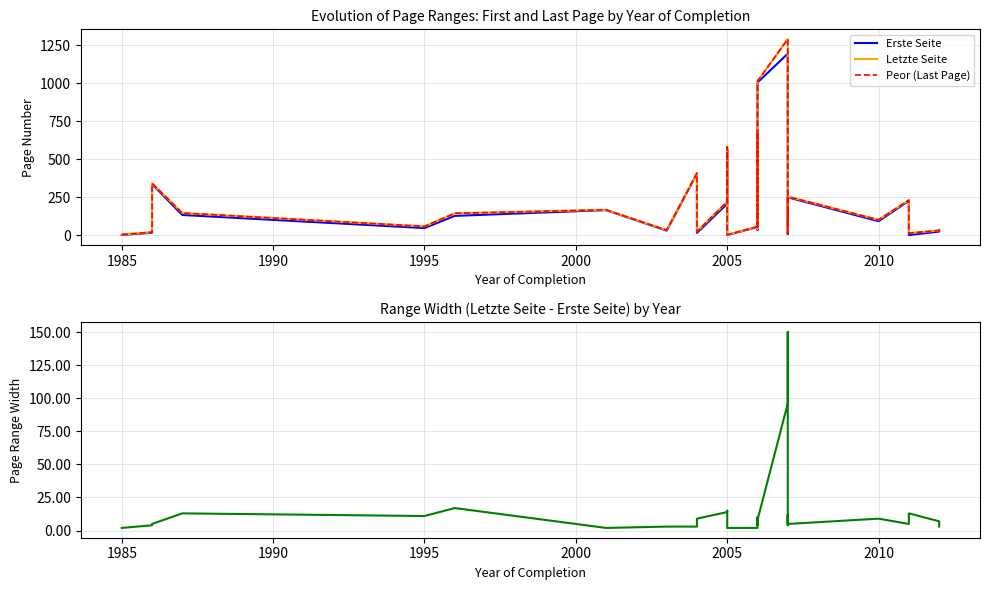

True or false: Range Width and Letzte Seite intersect in this chart.

False